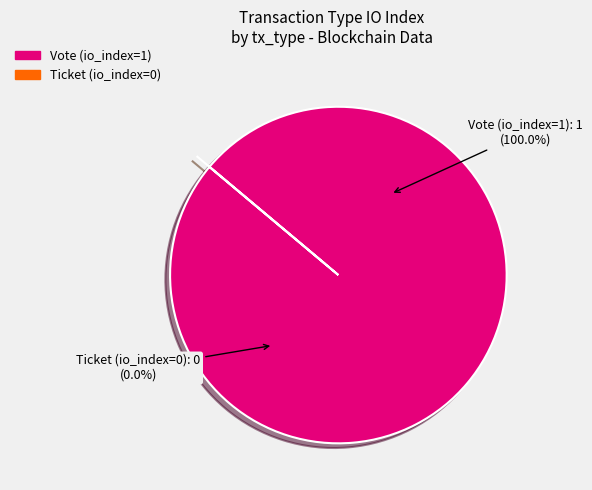

Between Vote (io_index=1) and Ticket (io_index=0), which is larger?

Vote (io_index=1)